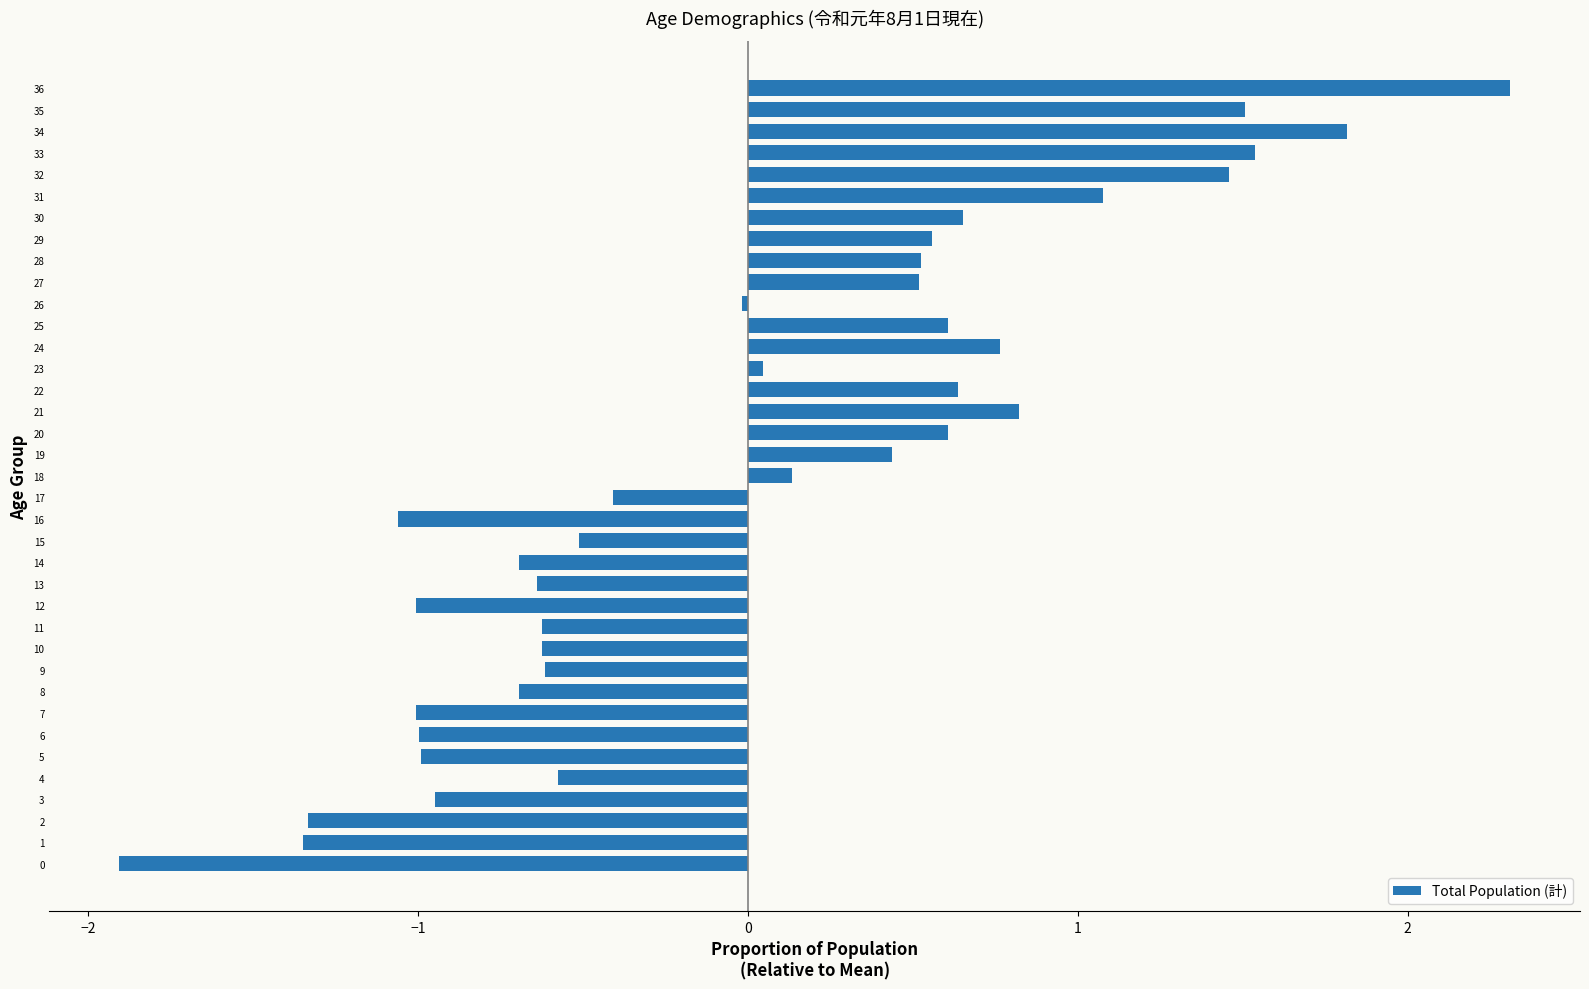

How many categories are shown in the chart?

37